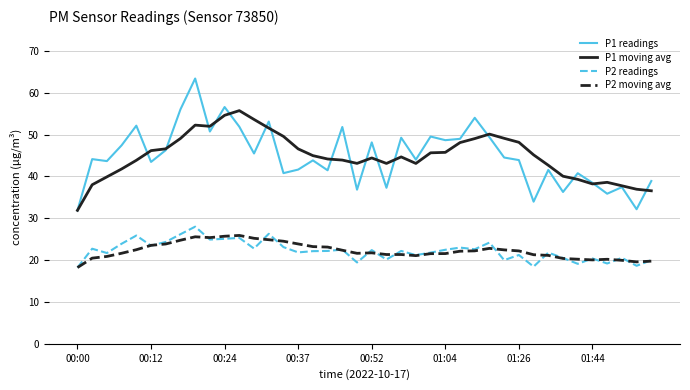

What is the greatest value displayed?

63.4